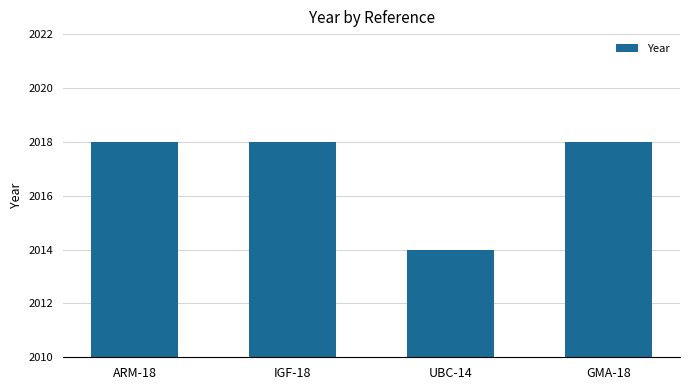

What is the average value?

2017